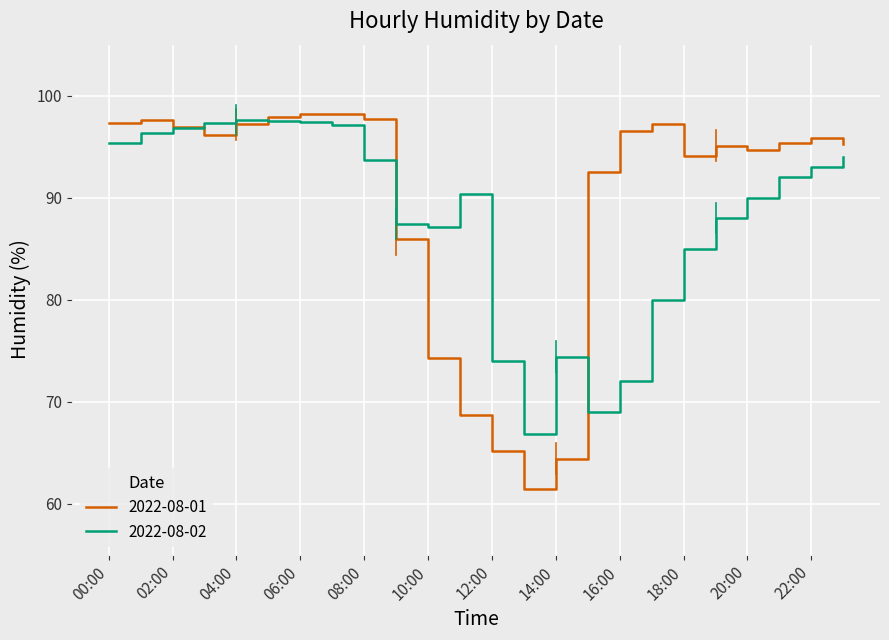

Which series has the largest range (max minus min)?

2022-08-01